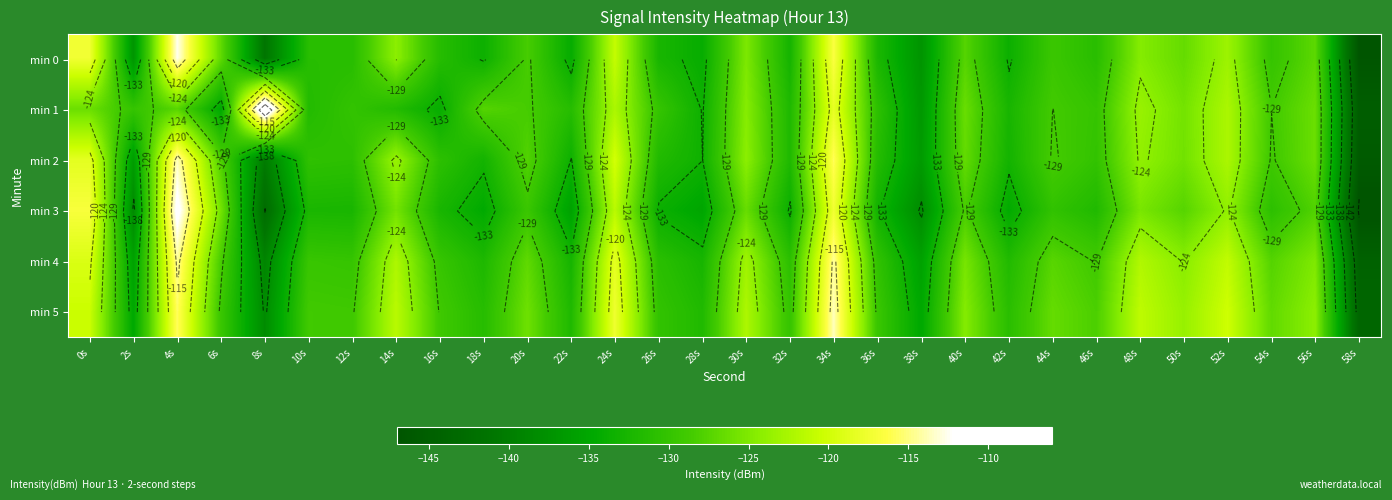

At which category is the sum across all series the highest?

4s